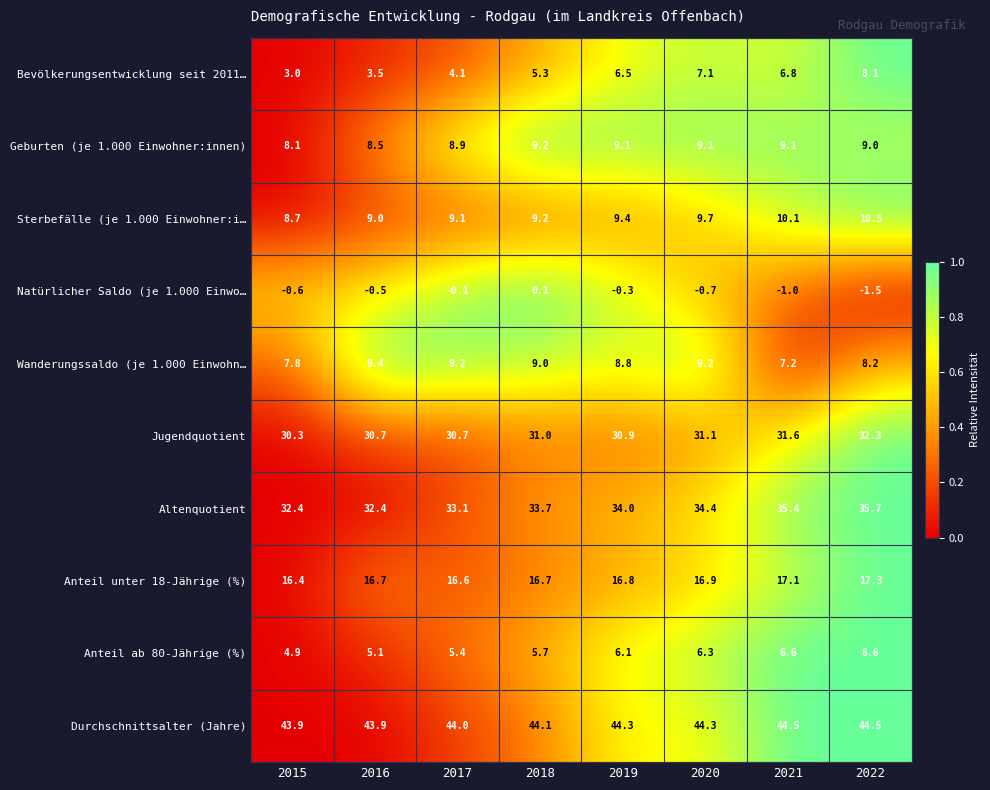

Which series has the largest total across all categories?

Durchschnittsalter (Jahre)